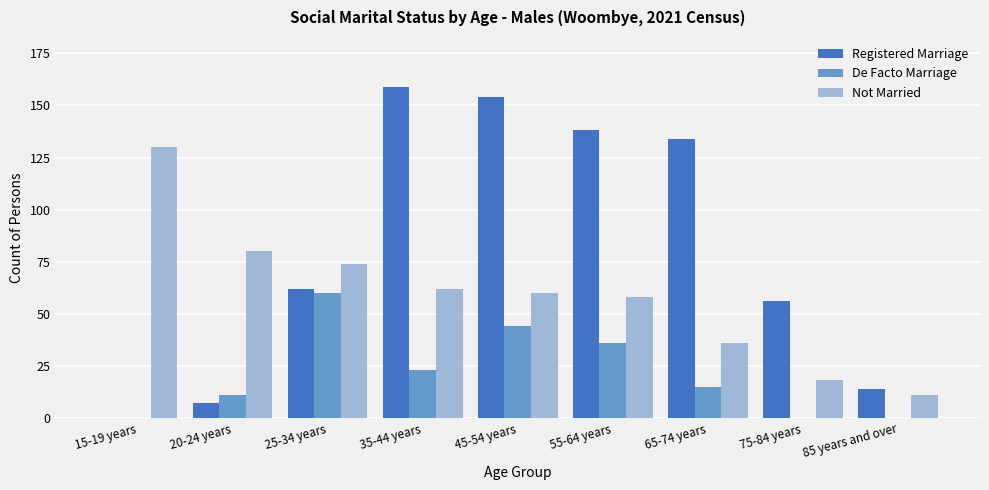

What is the spread (max minus min) of values at 85 years and over?

14